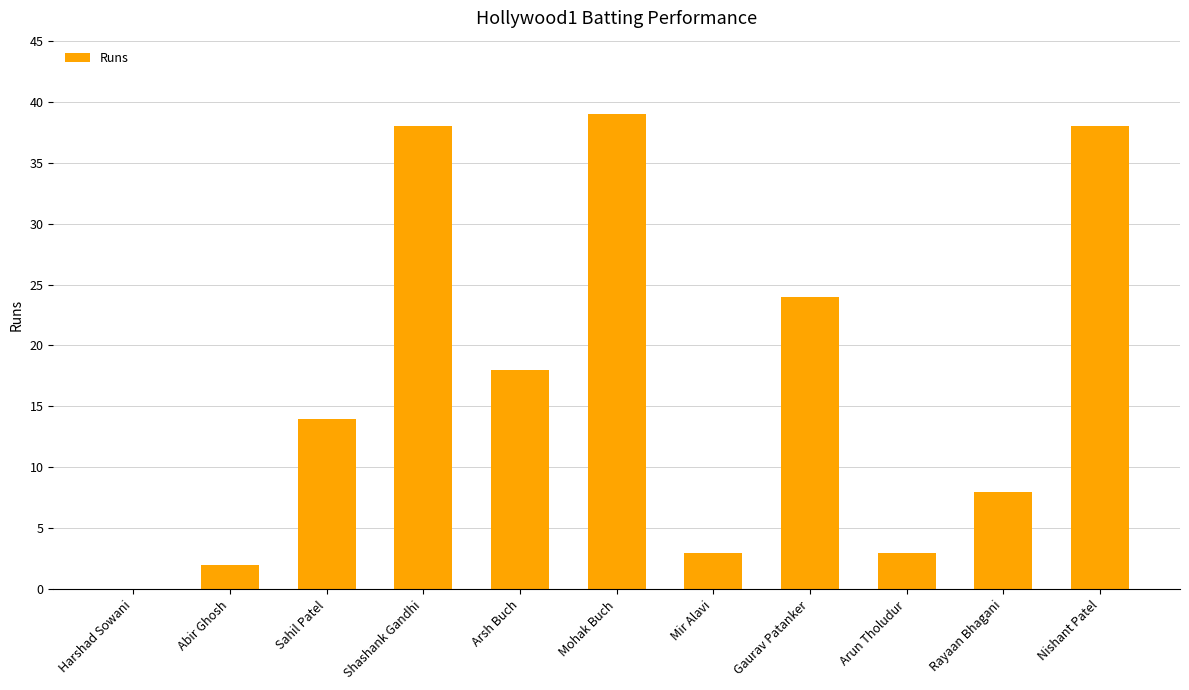

Read the value at Rayaan Bhagani.

8